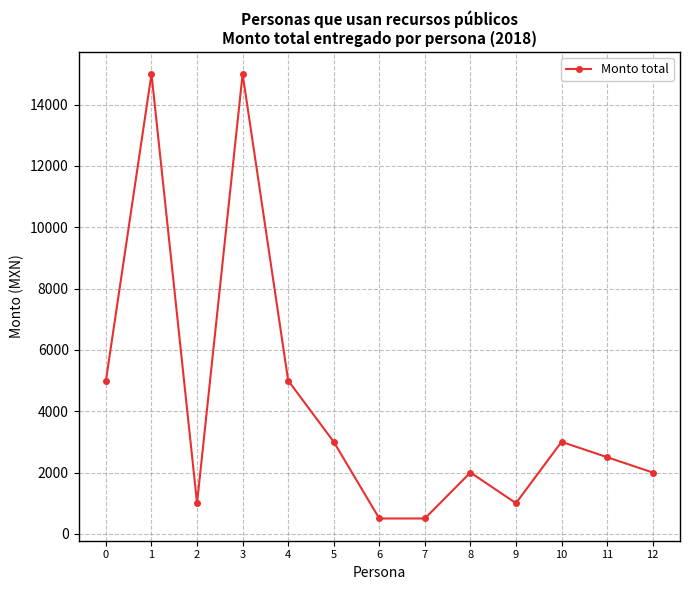

How many lines are shown in the chart?

1